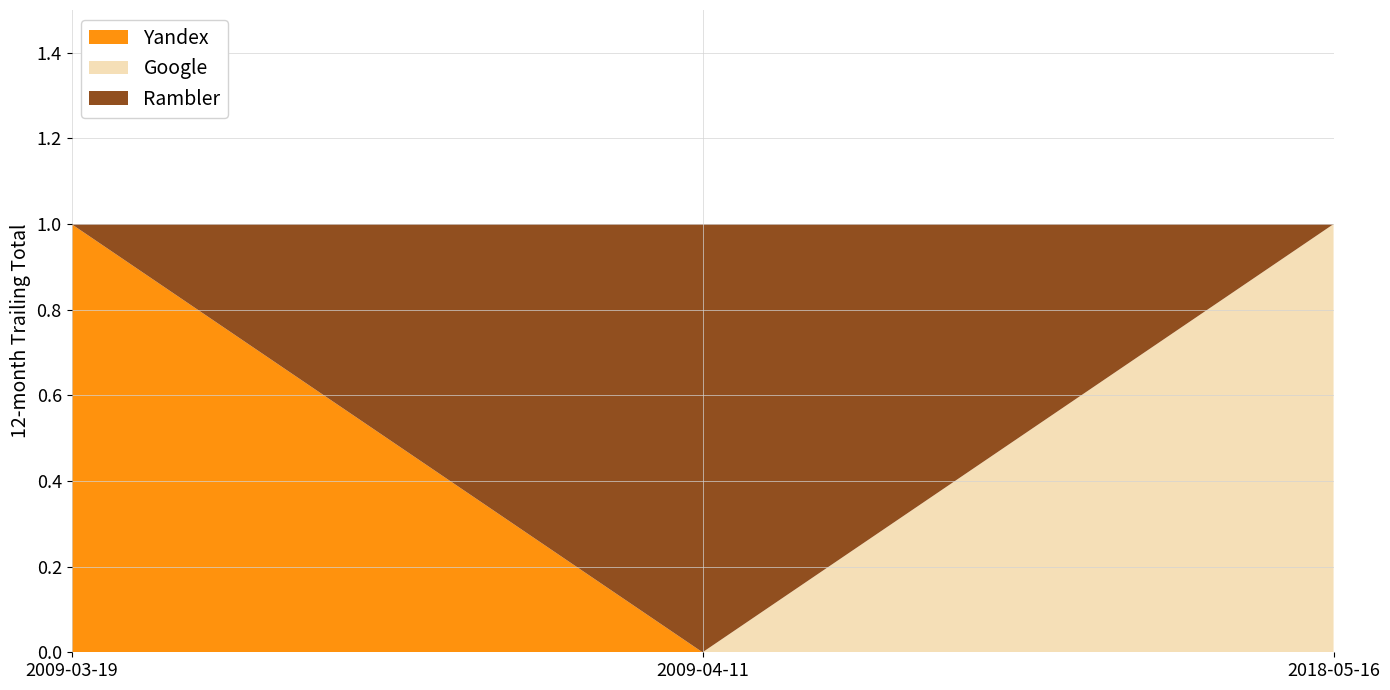

Reading left to right, what are all the values shown in this chart?

Yandex: 2009-03-19=1	2009-04-11=0	2018-05-16=0
Google: 2009-03-19=0	2009-04-11=0	2018-05-16=1
Rambler: 2009-03-19=0	2009-04-11=1	2018-05-16=0